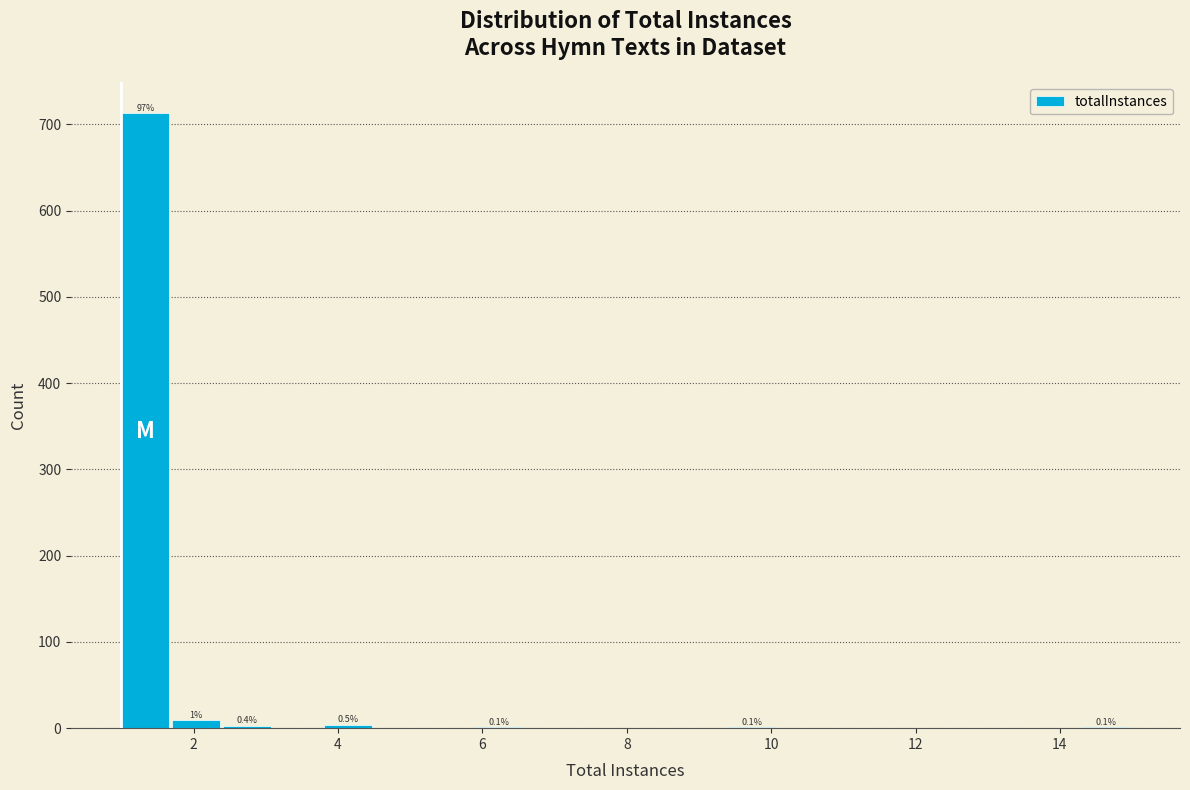

Around what value on the x-axis is the tallest bar? Give the approximate position of its centre, as read against the axis.

1.4